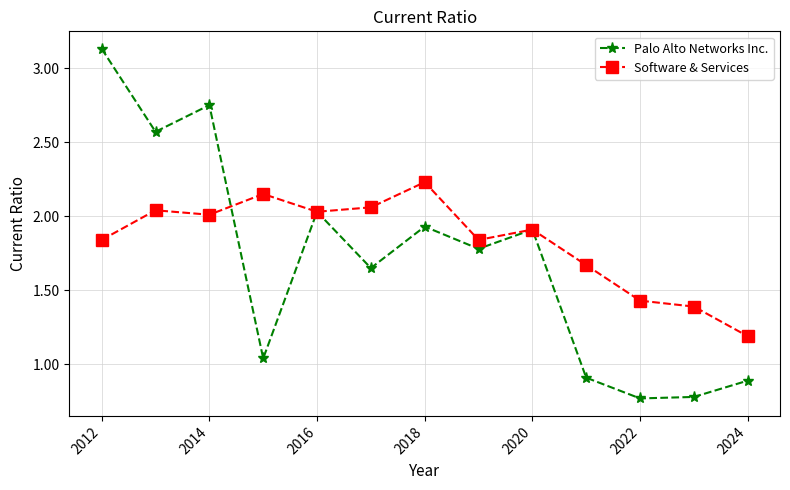

At how many categories does at least one series exceed 2?

7